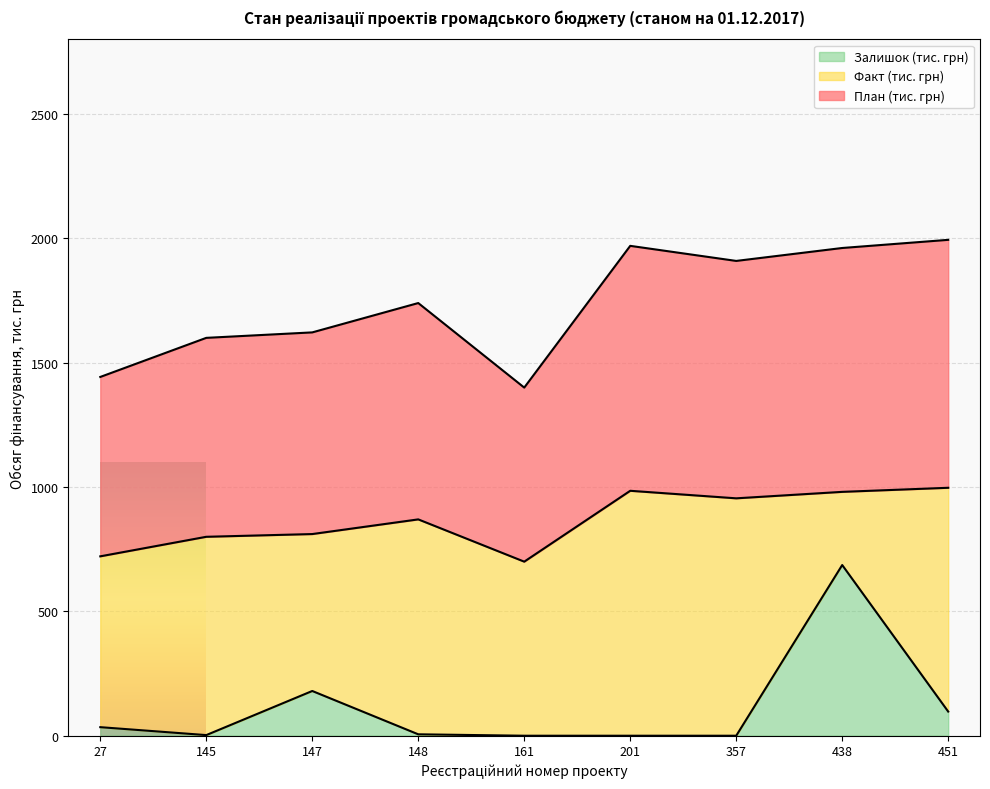

At which category is the sum across all series the highest?

438